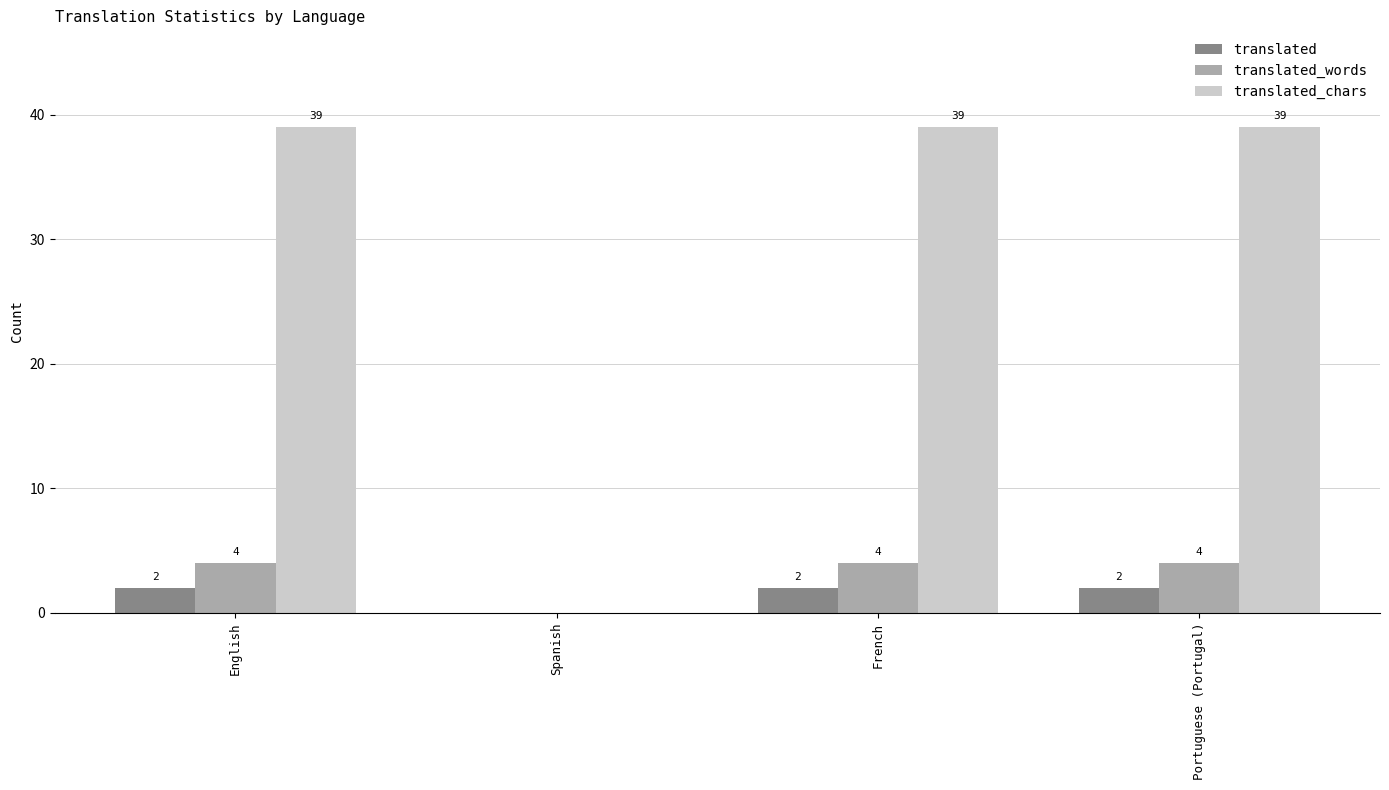

Reading right to left, extract all data points from this chart.

translated: Portuguese (Portugal)=2	French=2	Spanish=0	English=2
translated_words: Portuguese (Portugal)=4	French=4	Spanish=0	English=4
translated_chars: Portuguese (Portugal)=39	French=39	Spanish=0	English=39